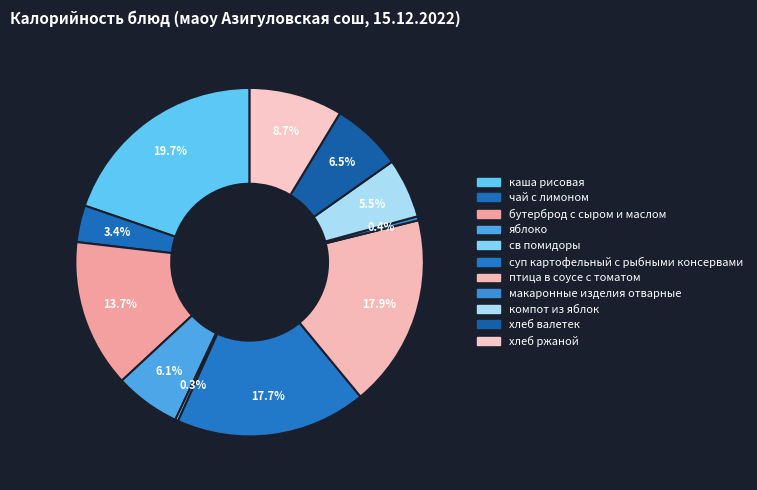

Count the number of slices in the pie.

11